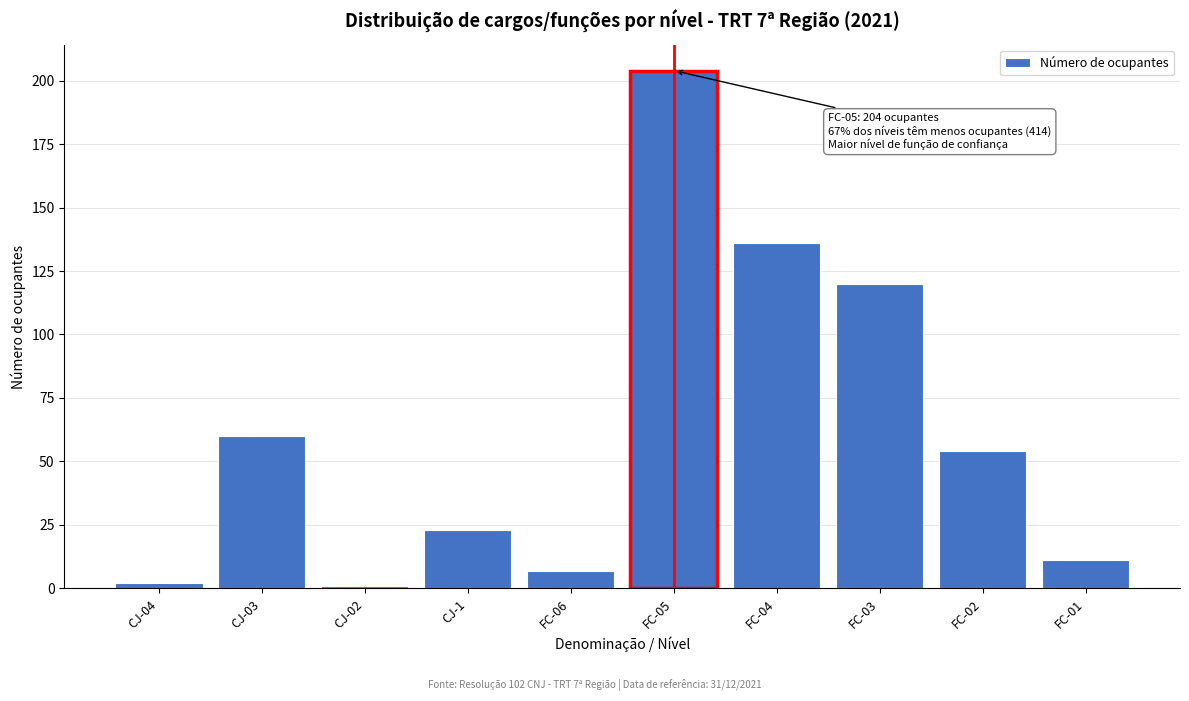

Reading left to right, transcribe all the data shown in this chart.

CJ-04=2	CJ-03=60	CJ-02=1	CJ-1=23	FC-06=7	FC-05=204	FC-04=136	FC-03=120	FC-02=54	FC-01=11